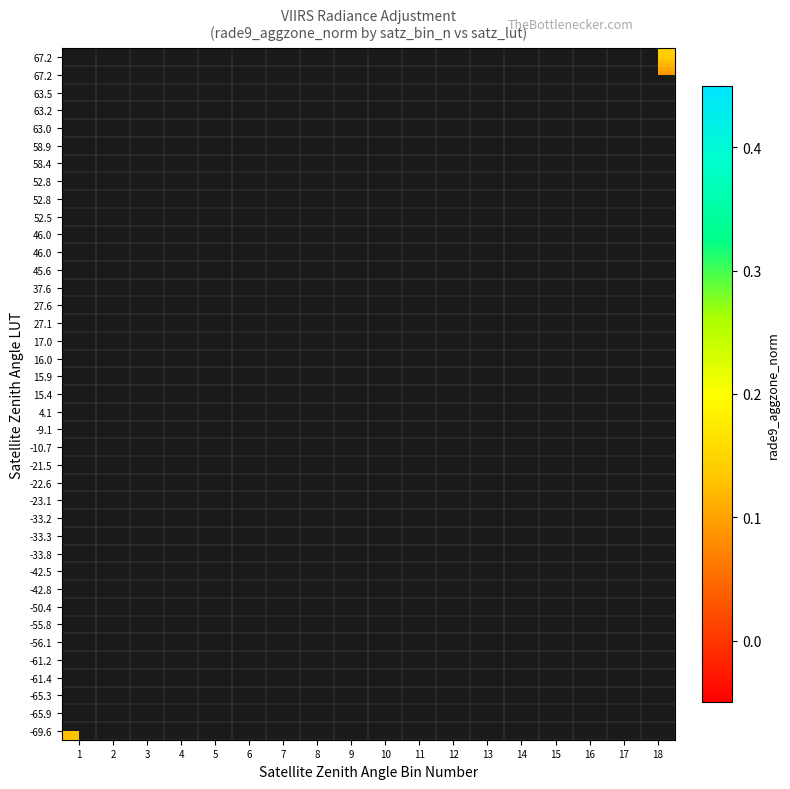

At how many categories does at least one series exceed 0?

18